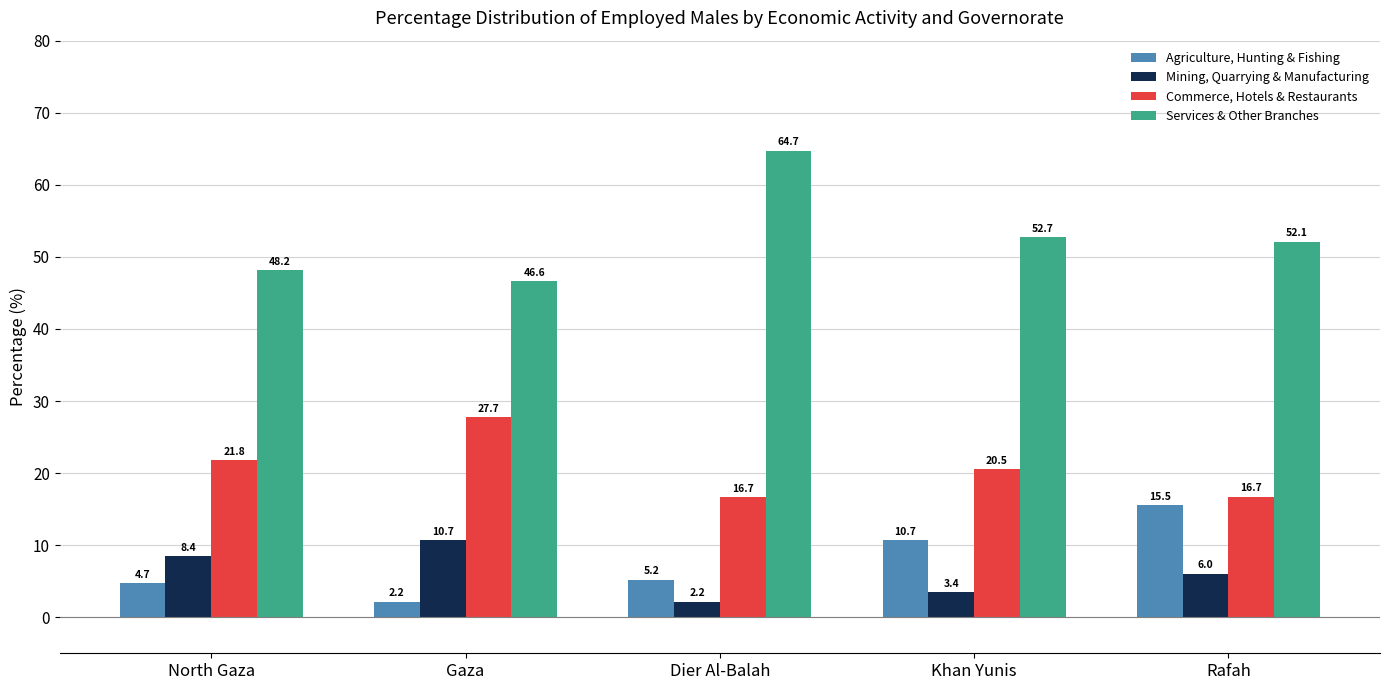

Which series has the largest total across all categories?

Services & Other Branches